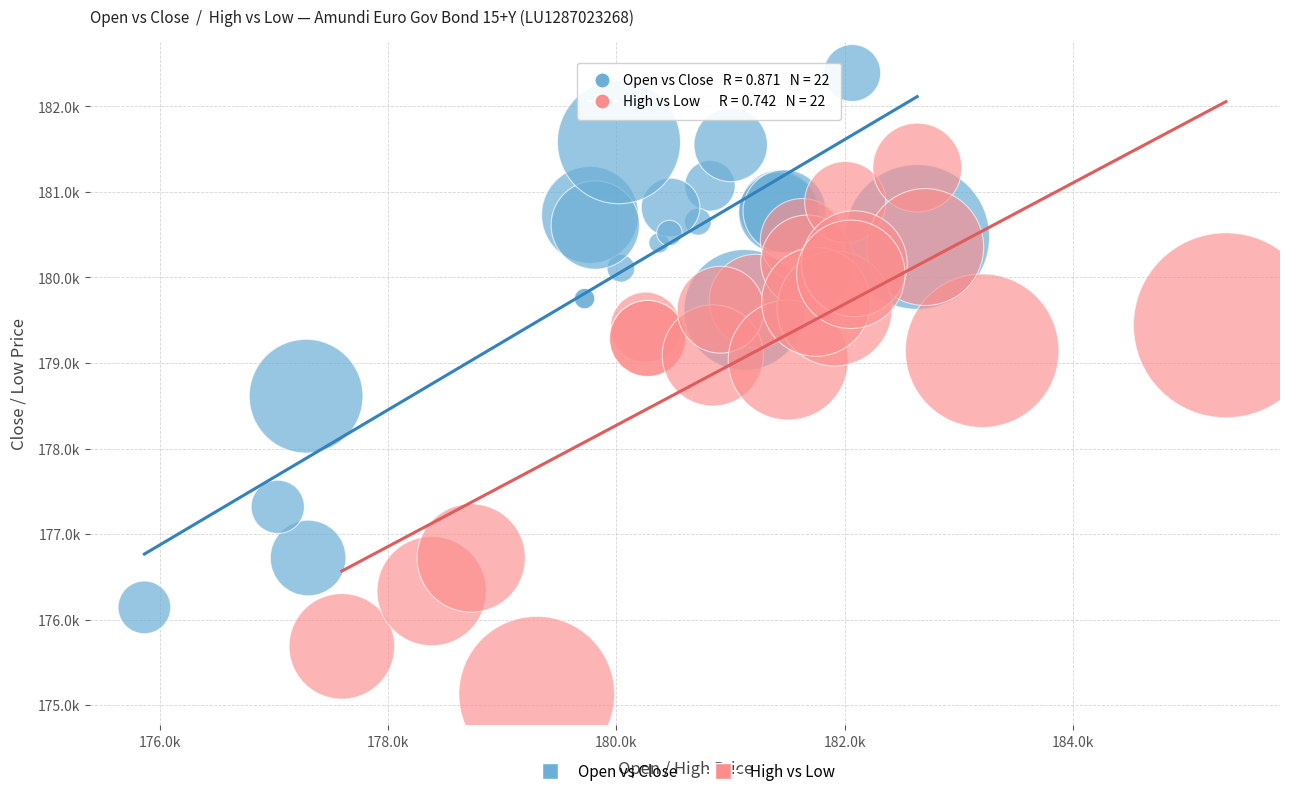

What are all the series names shown in the legend?

Open vs Close, High vs Low